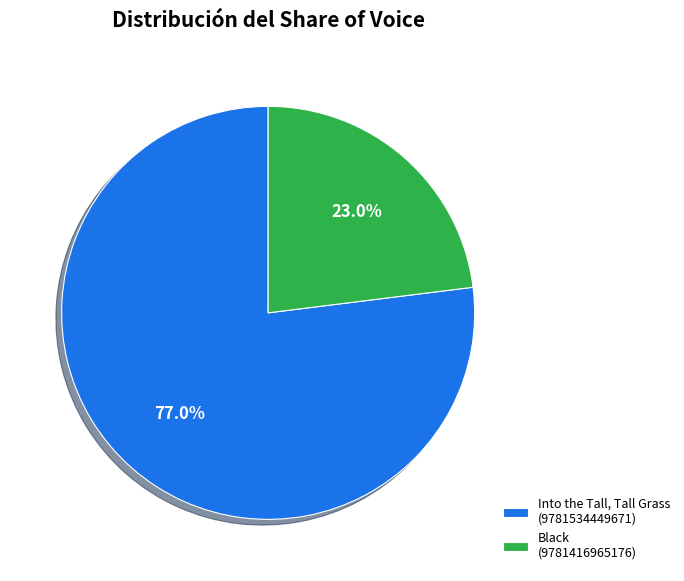

To the nearest percent, what percentage of the pie is Into the Tall, Tall Grass (9781534449671)?

77%